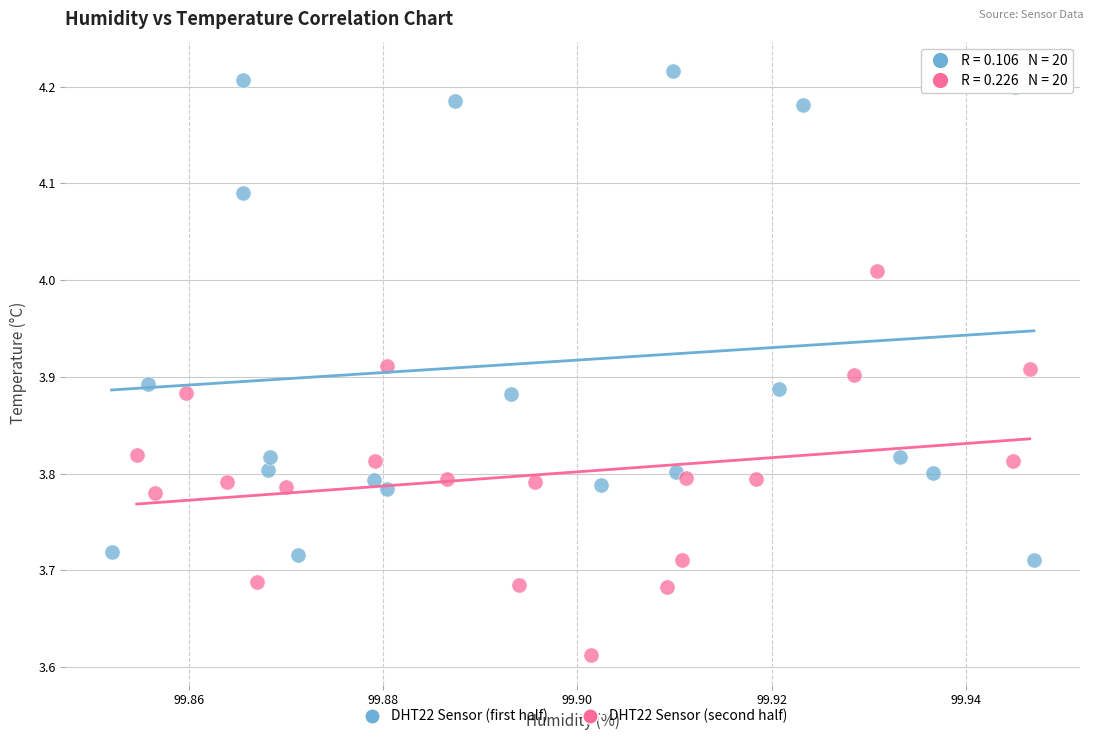

Which series reaches the minimum Y coordinate?

DHT22 Sensor (second half)